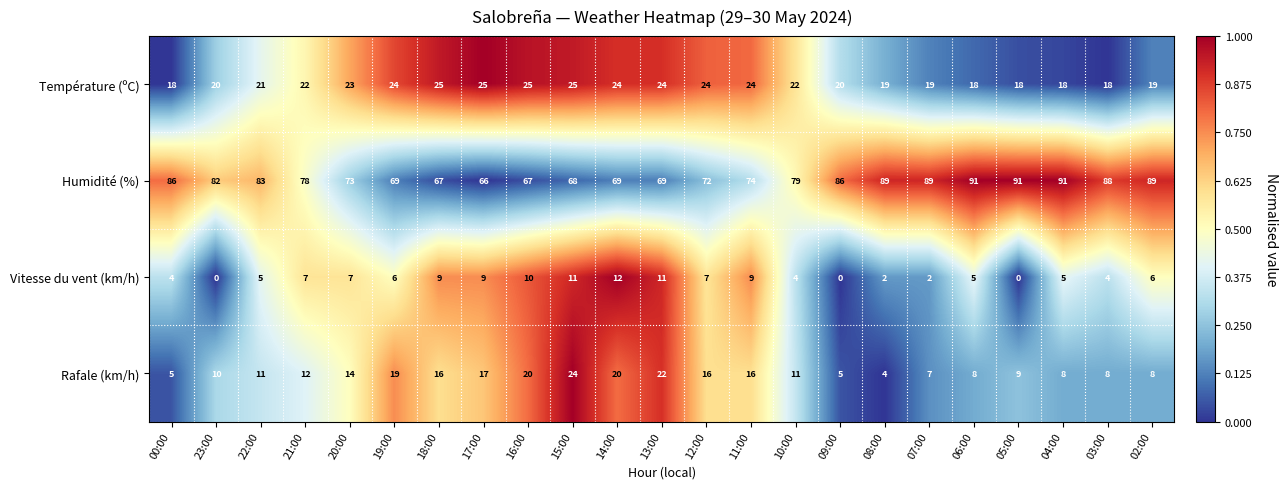

What is the maximum value shown in the chart?

91